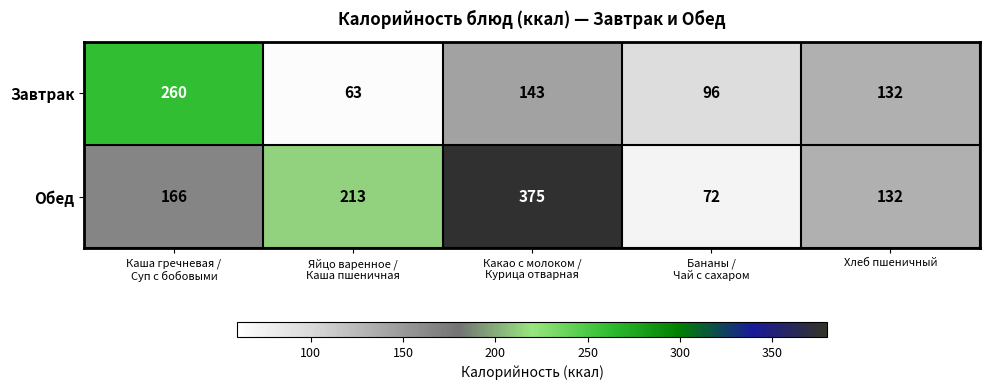

At how many categories does at least one series exceed 340?

1